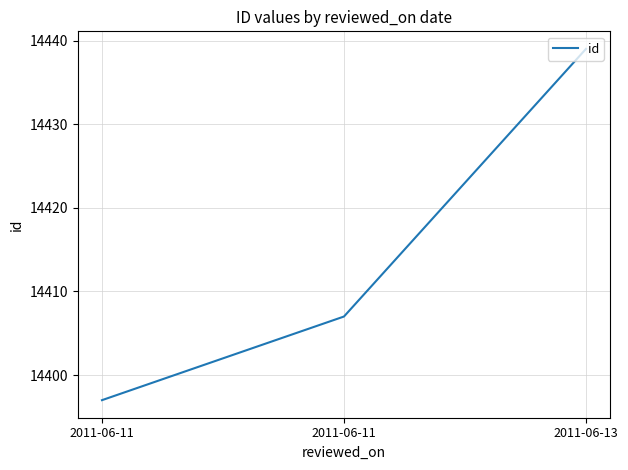

How many lines are shown in the chart?

1